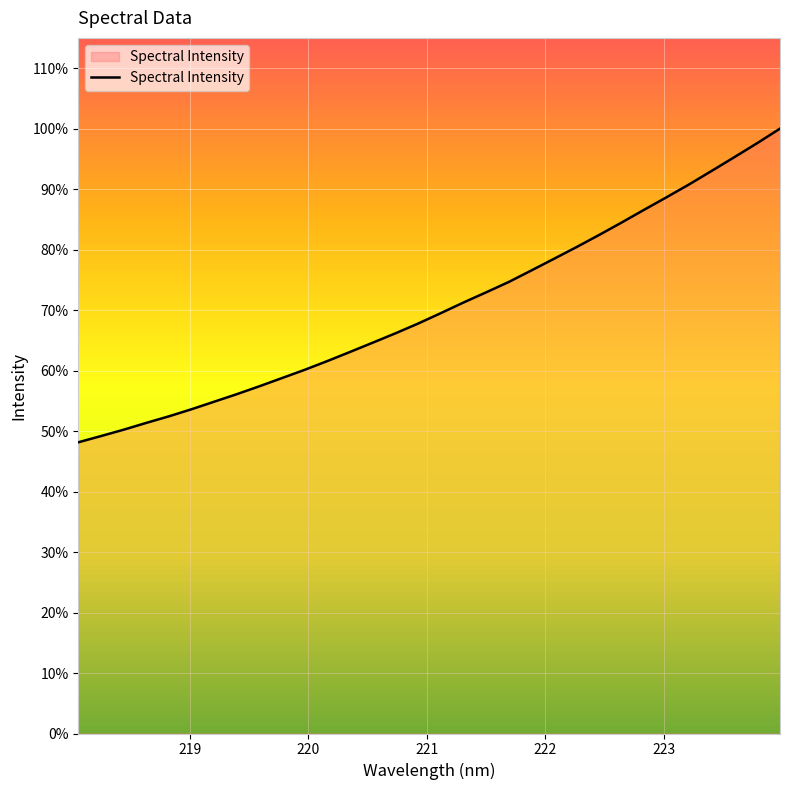

Does the chart display data point markers on the line(s)?

No